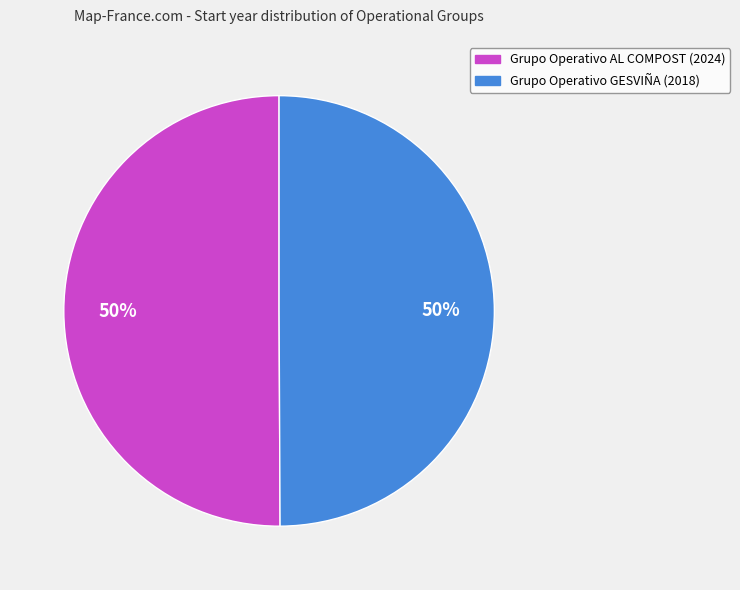

Combined, do Grupo Operativo AL COMPOST and Grupo Operativo GESVIÑA account for over 50%?

Yes